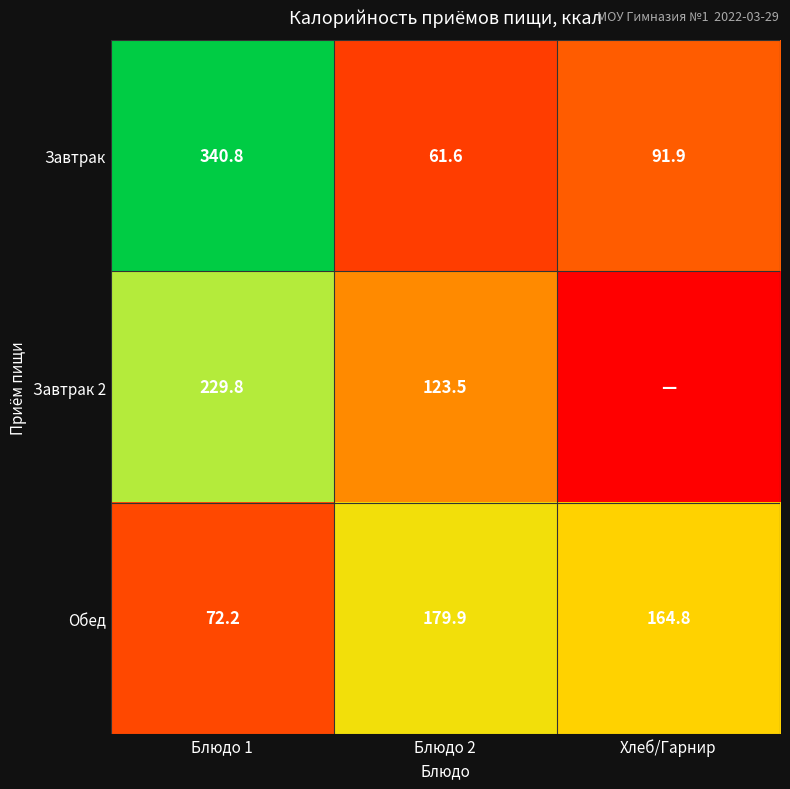

At which category is the sum across all series the highest?

Блюдо 1